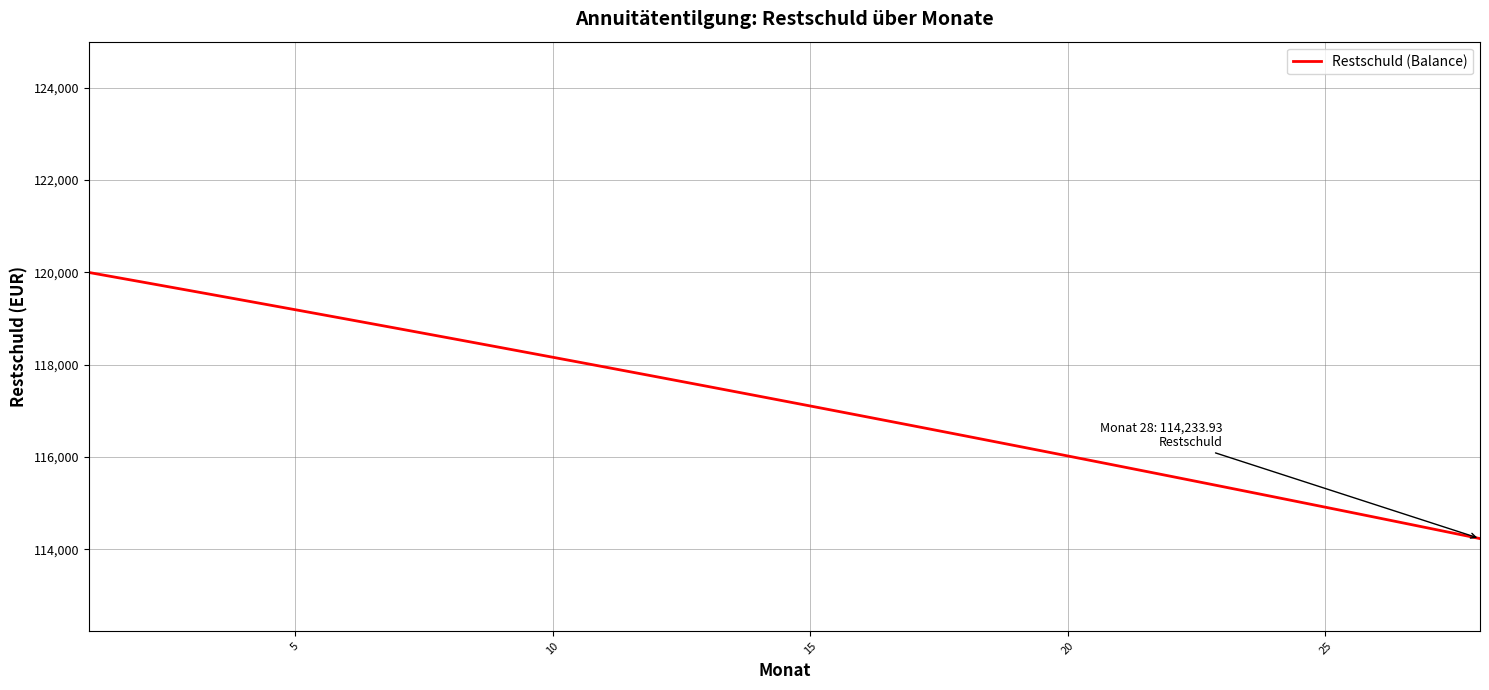

What is the greatest value displayed?

120000.0